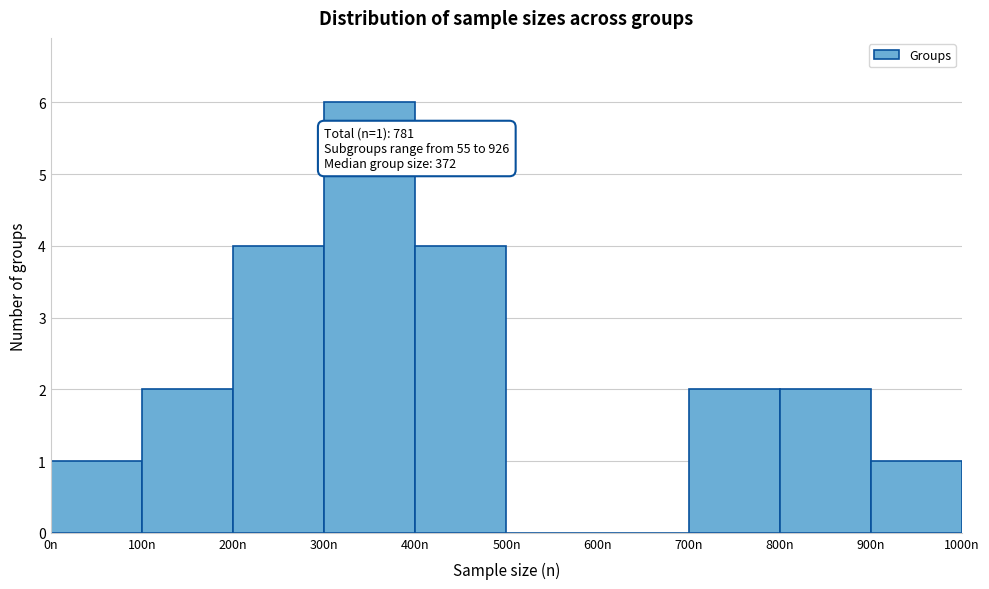

Over which range of the x-axis is the bar tallest?

300 to 400